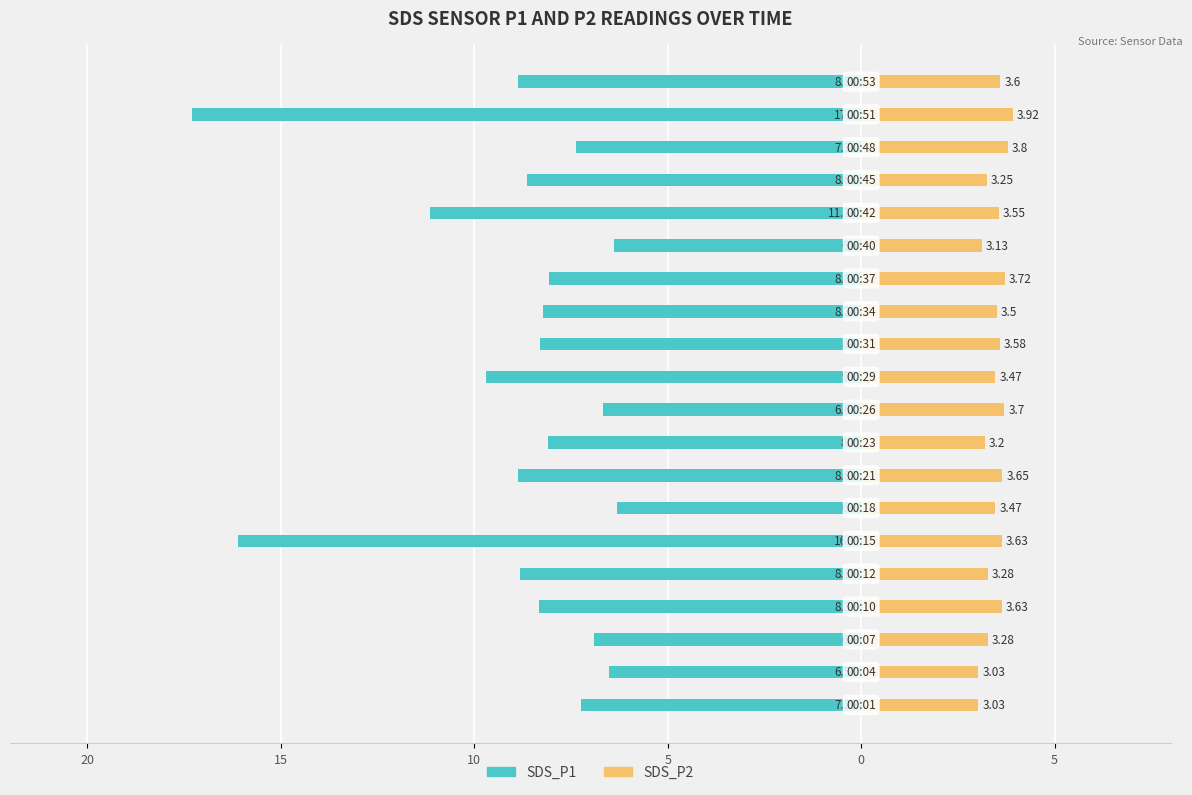

What is the value of the SDS_P2 bar at the 1st from the left?

3.0